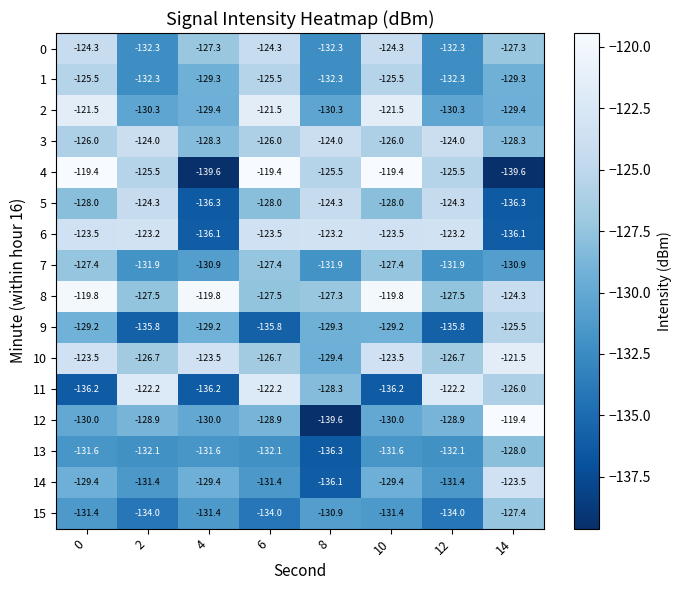

The value of 10 at 12 is -33.3. True or false?

False